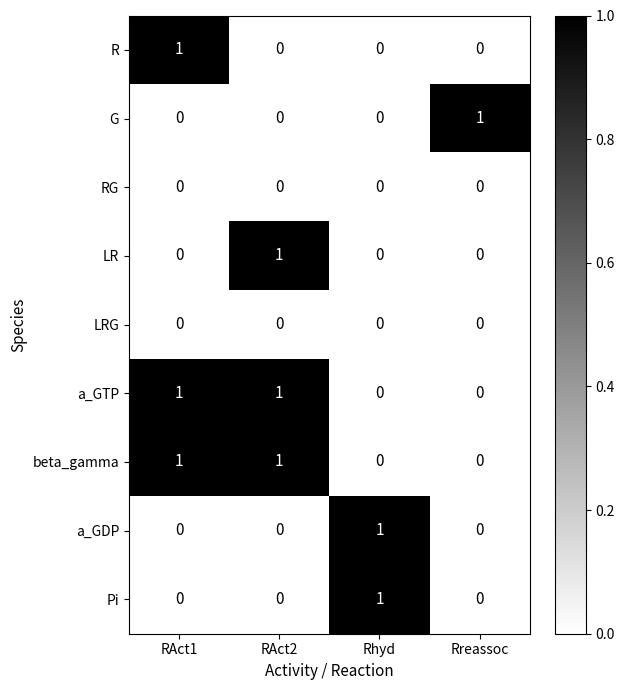

At how many categories does at least one series exceed 0?

4